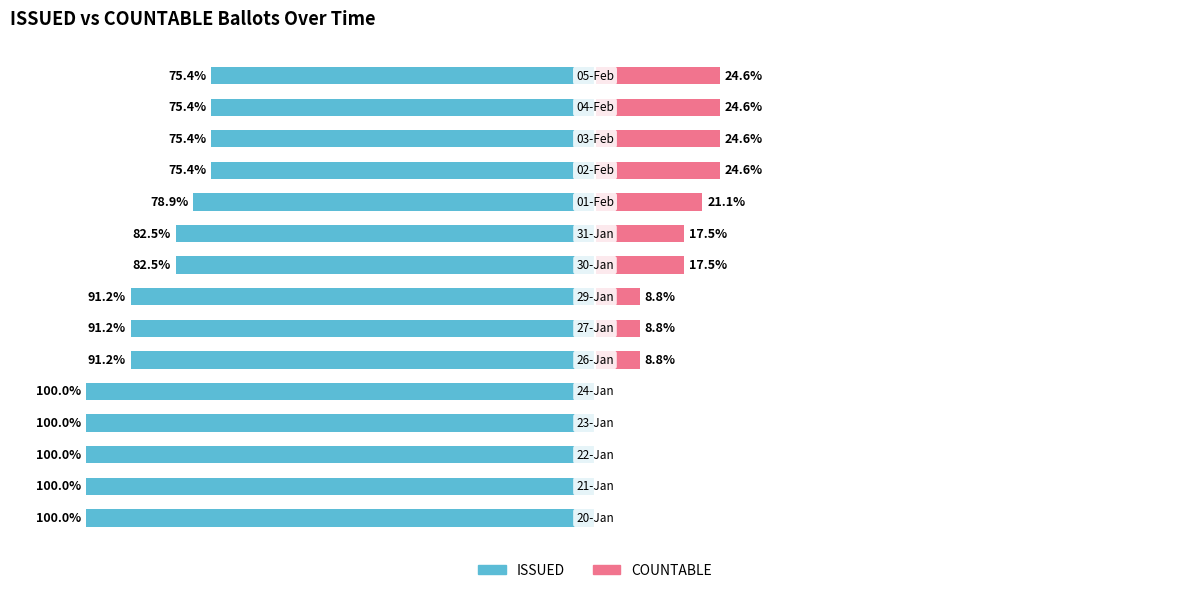

What value does the ISSUED series have at 11?

-75.4